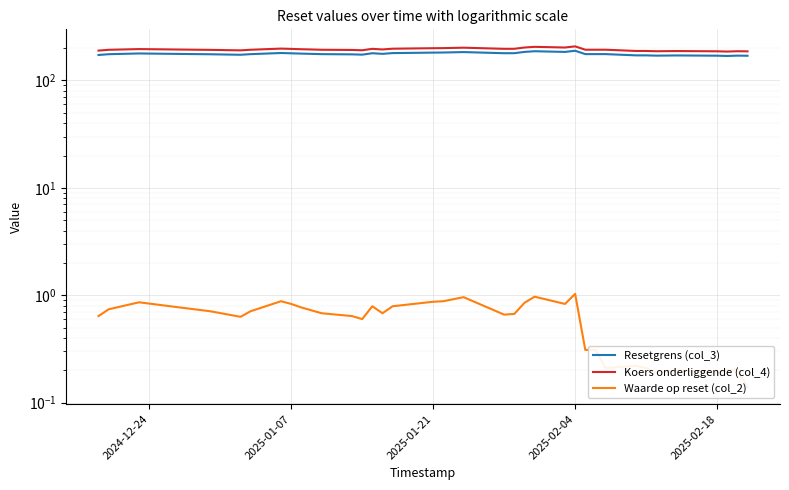

True or false: Resetgrens (col_3) has more than 2 points higher than both neighbors.

True